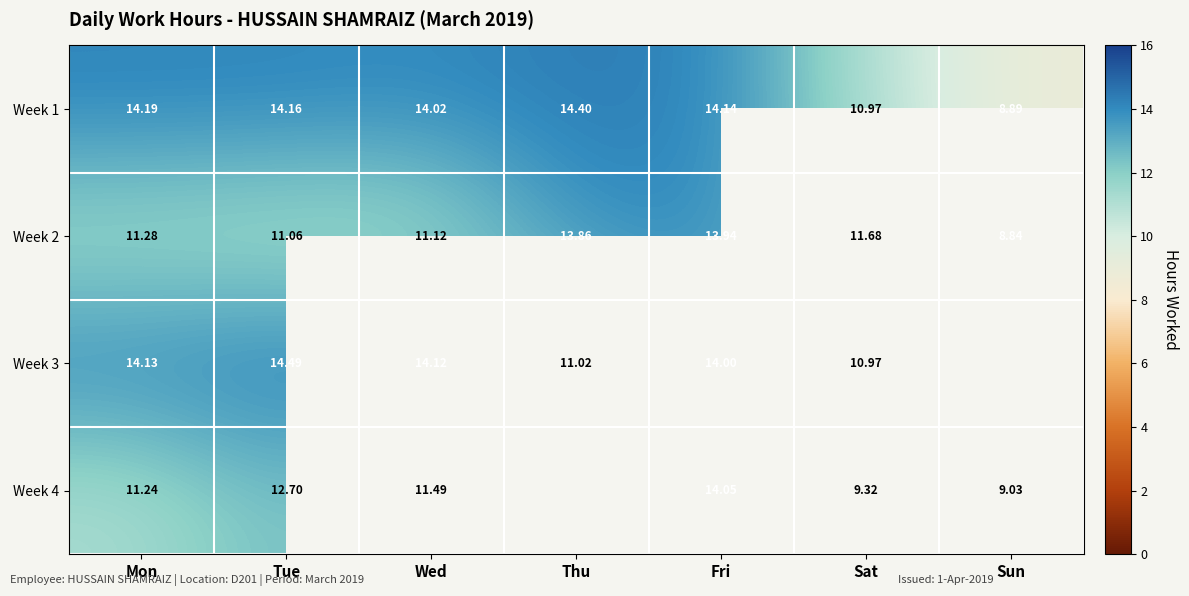

Is the value of Week 1 at Sat greater than the value of Week 4 at Mon?

No